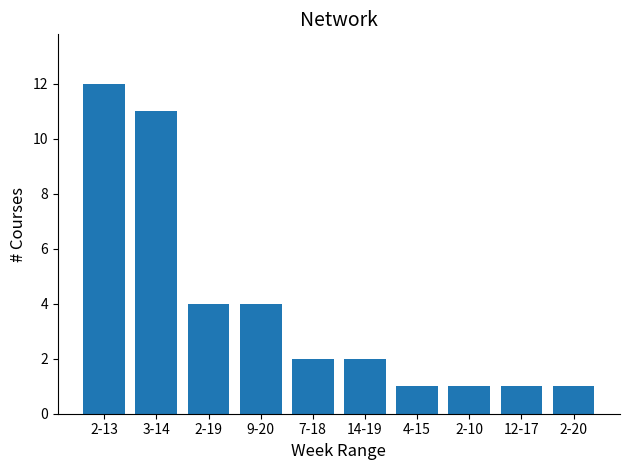

Reading left to right, list all the values displayed in this chart.

2-13=12	3-14=11	2-19=4	9-20=4	7-18=2	14-19=2	4-15=1	2-10=1	12-17=1	2-20=1